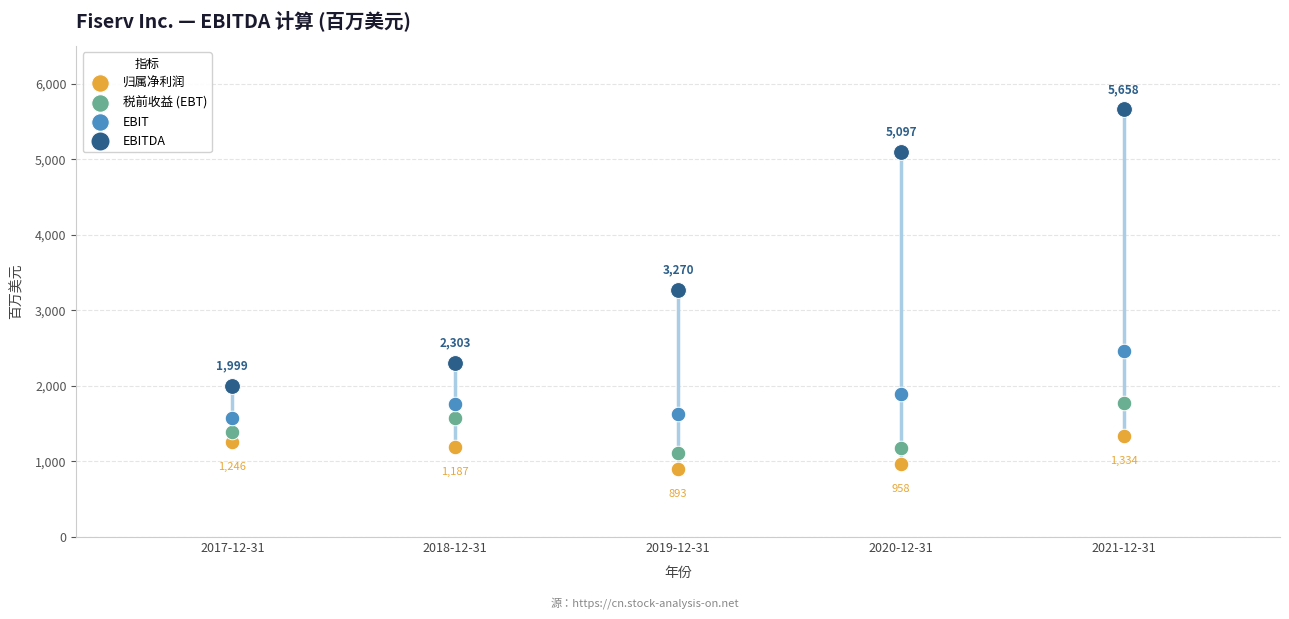

Across all series, what Y value is closest to 3275?

3270